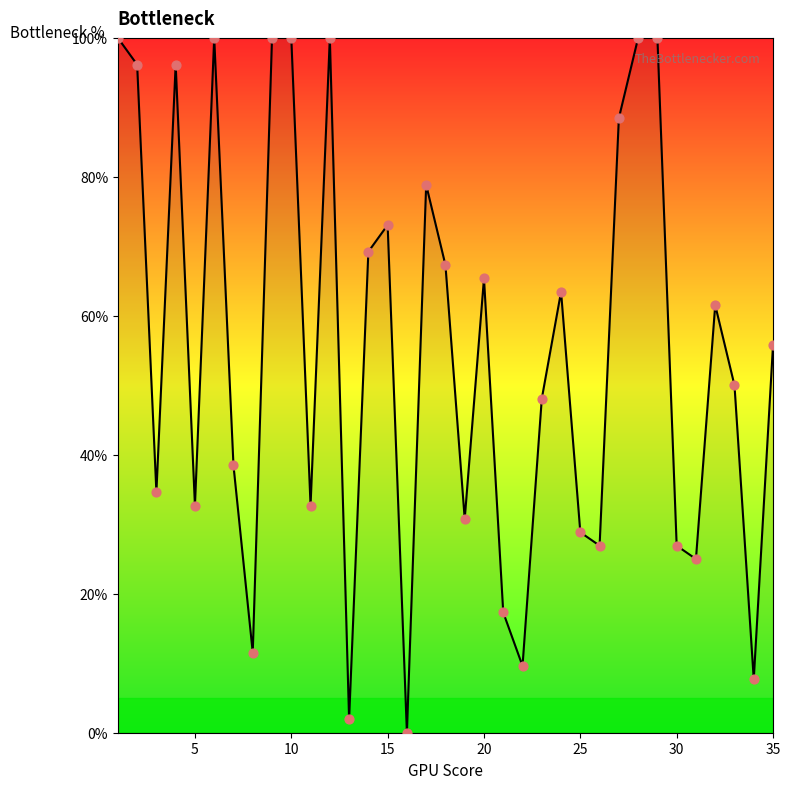

What is the greatest value displayed?

100.0